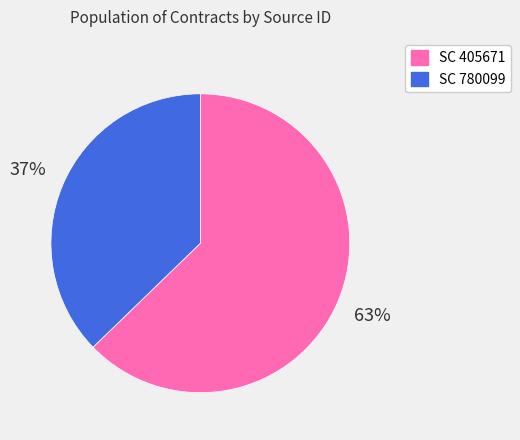

Approximately how many times larger is the value at SC 405671 compared to SC 780099?

1.7